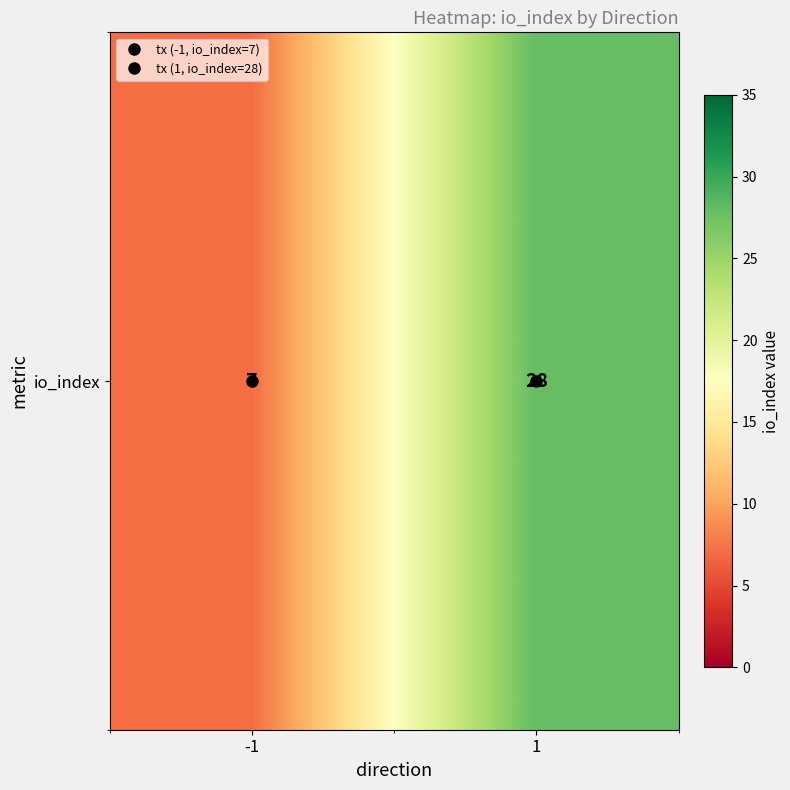

How many categories are shown in the chart?

2